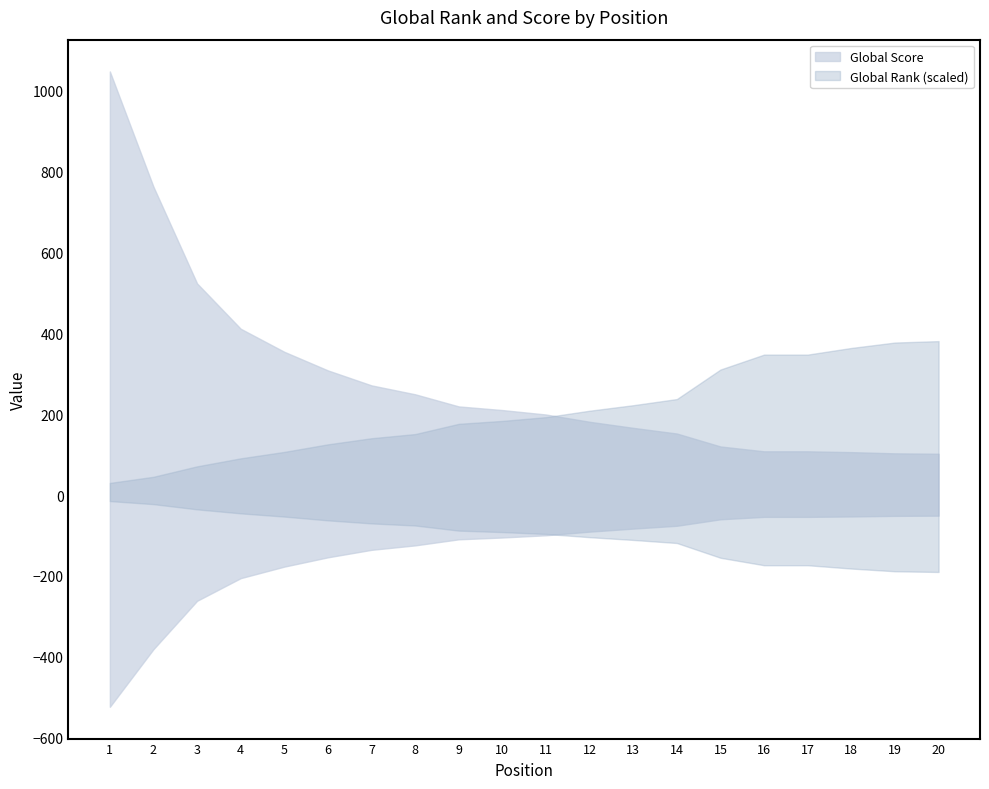

The value of Global Score at 5 is 354. True or false?

True